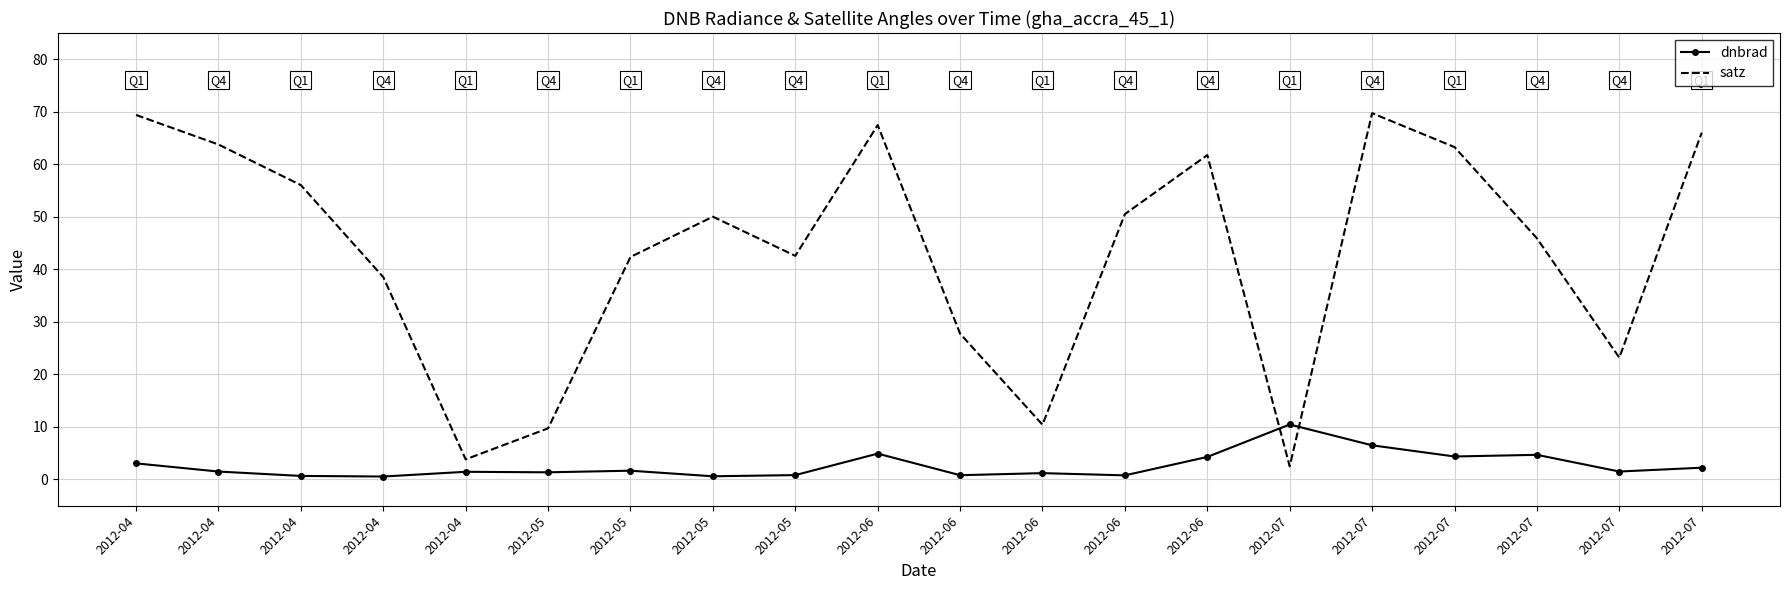

Rank the series at 2012-06 from lowest to highest value.

dnbrad, satz